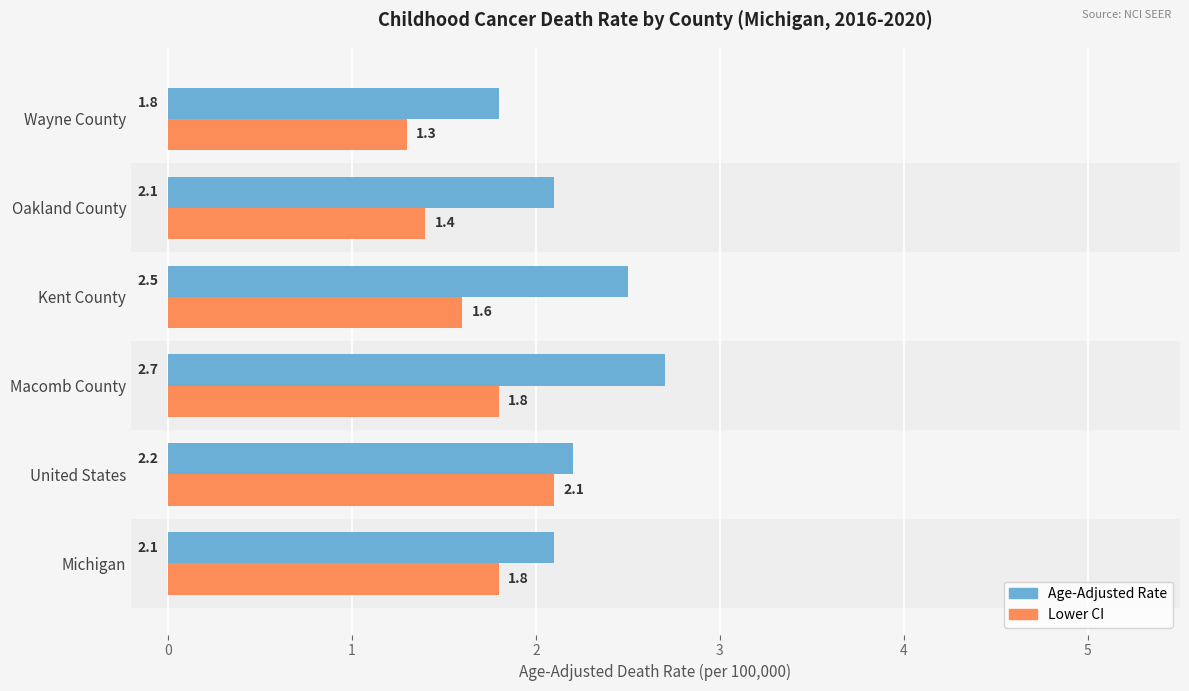

What is the difference between the maximum and minimum values in the Lower CI series?

0.8